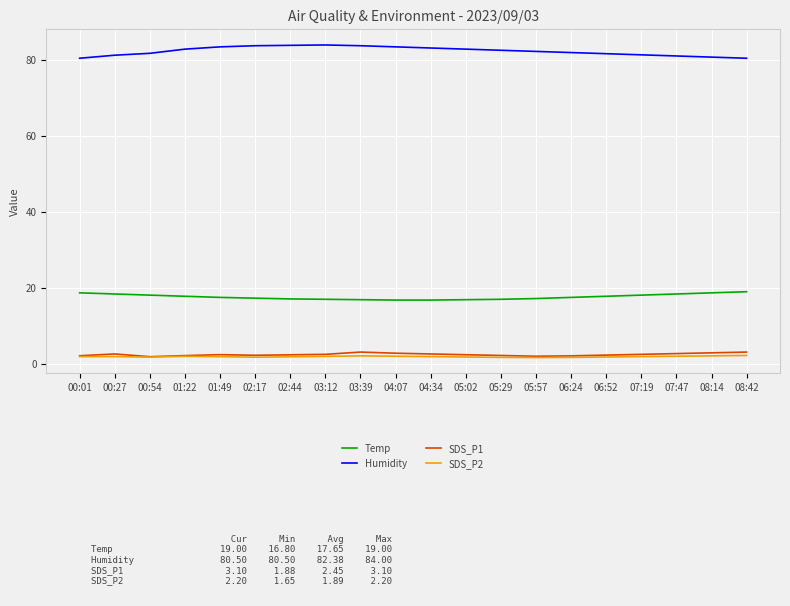

What is the sum of all Humidity values?

1647.5